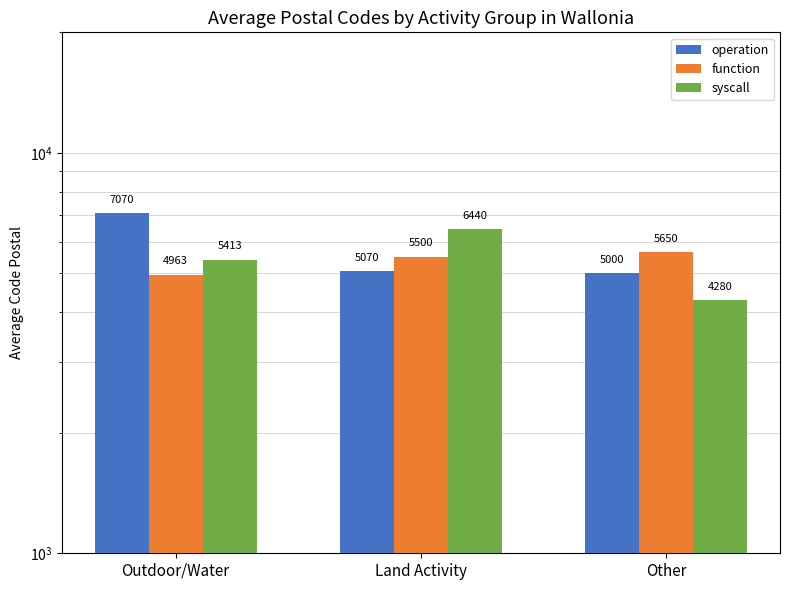

Is it true that syscall equals 8340 at Outdoor/Water?

False